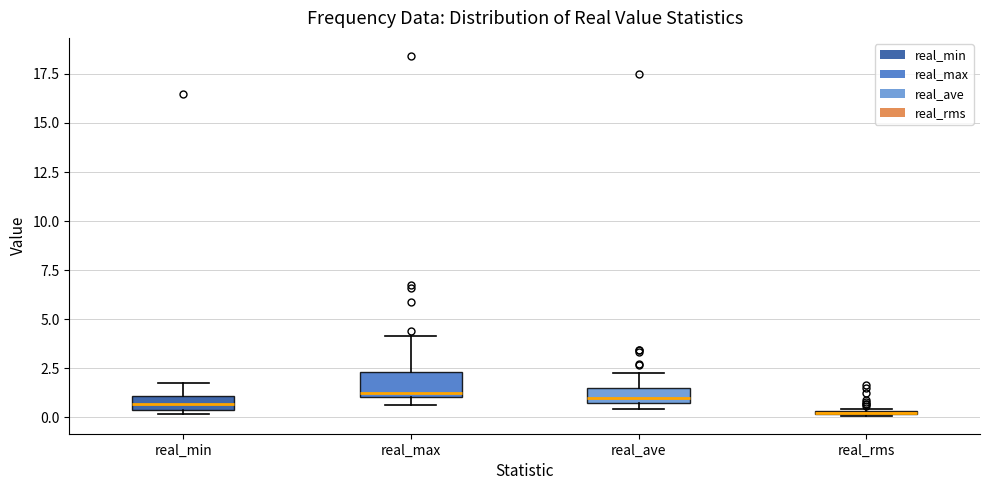

Where is the upper edge of the box for real_min on the y-axis? The values are not printed on the chart, so give them approximately, as read against the axis.

1.0